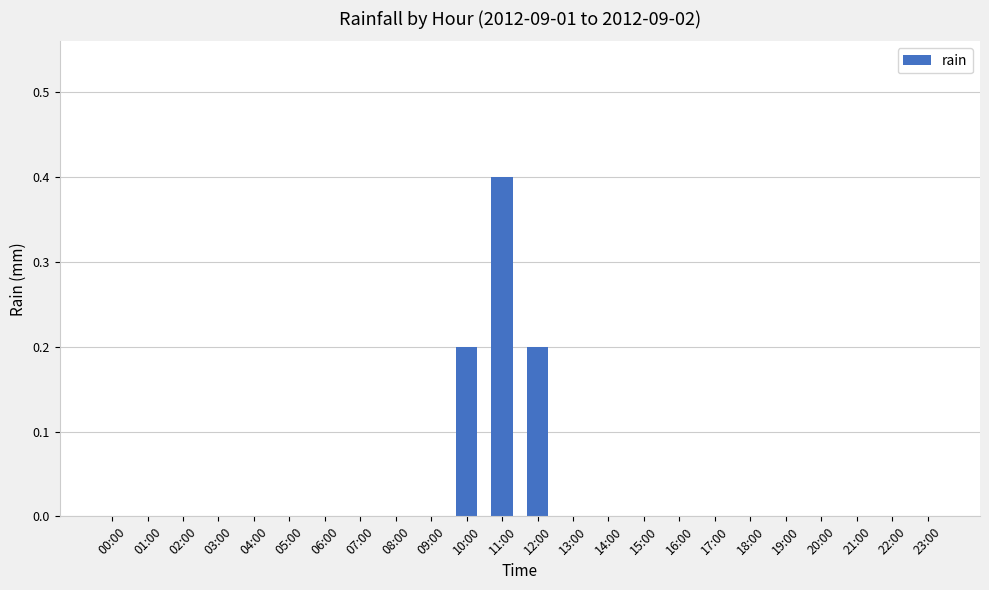

At which category does the chart reach its peak across all series?

11:00